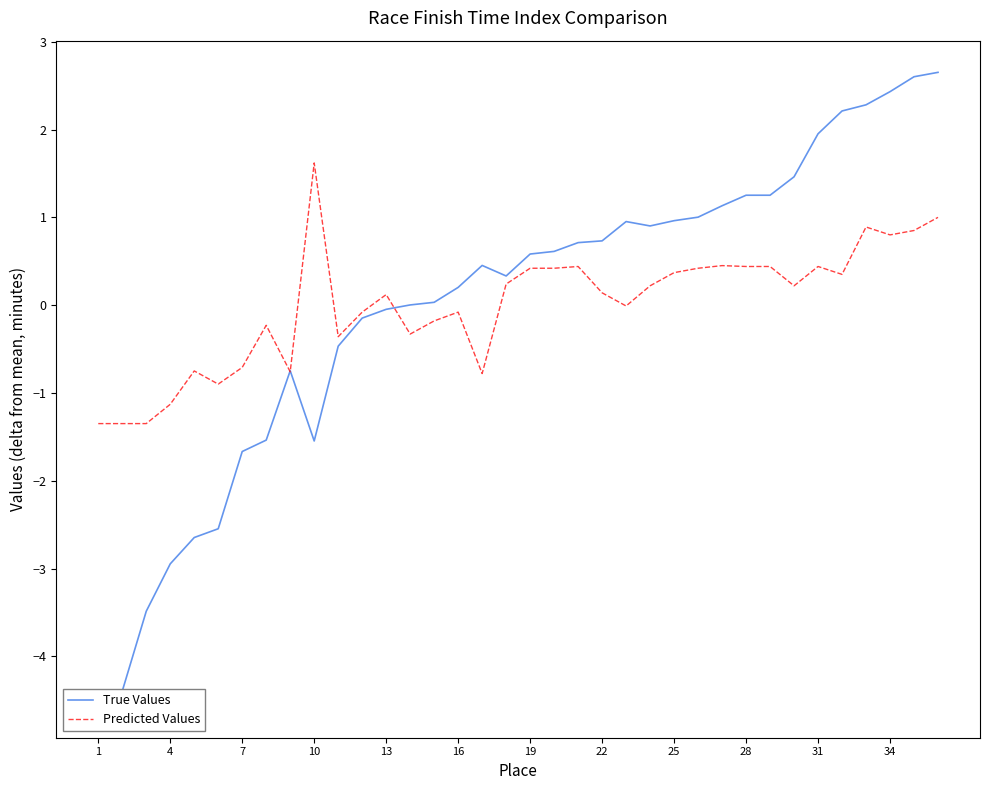

What is the maximum value for Predicted Values?

1.6